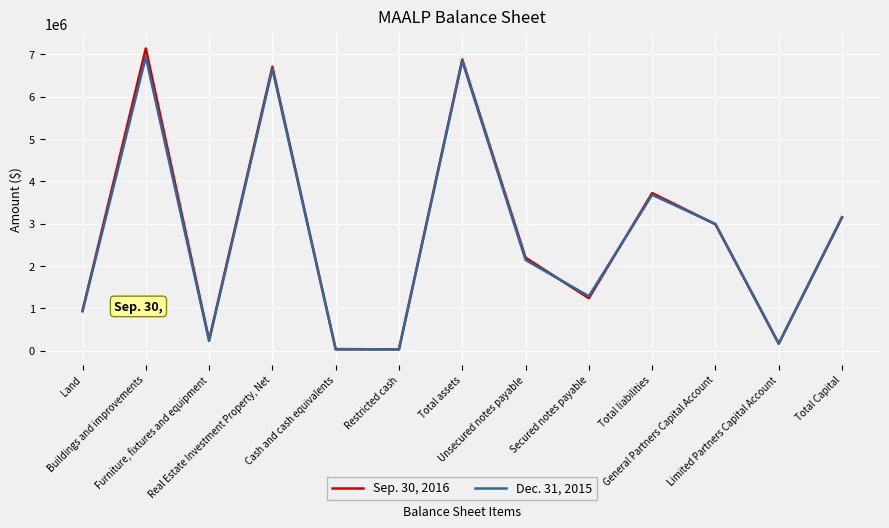

Rank the series by their maximum value, from highest to lowest.

Sep. 30, 2016, Dec. 31, 2015